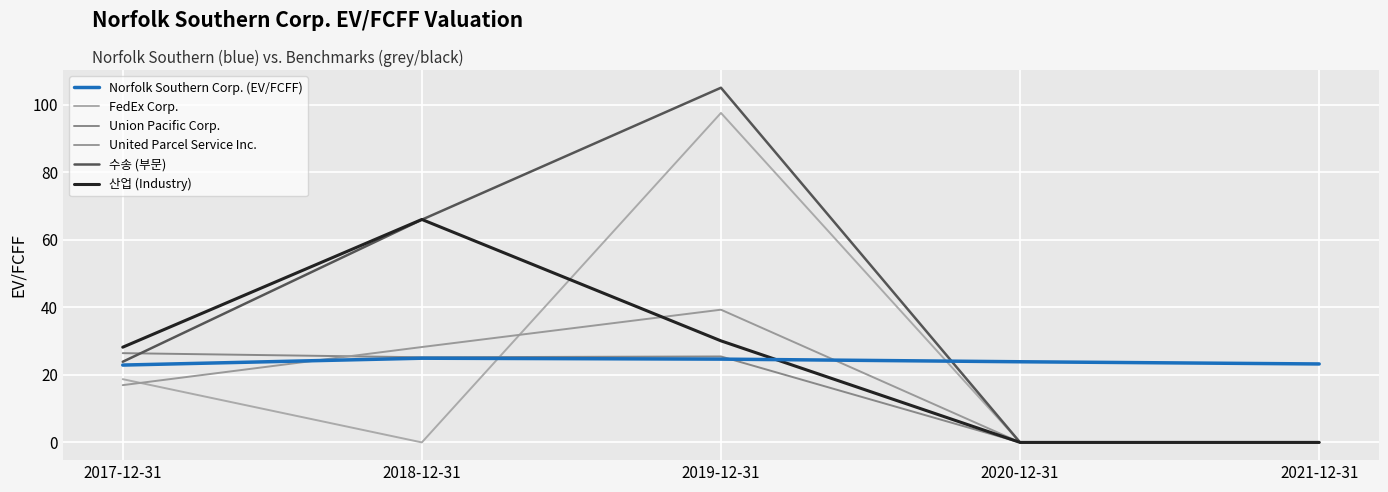

Between 2017-12-31 and 2019-12-31, which series saw the biggest shift?

수송 (부문)